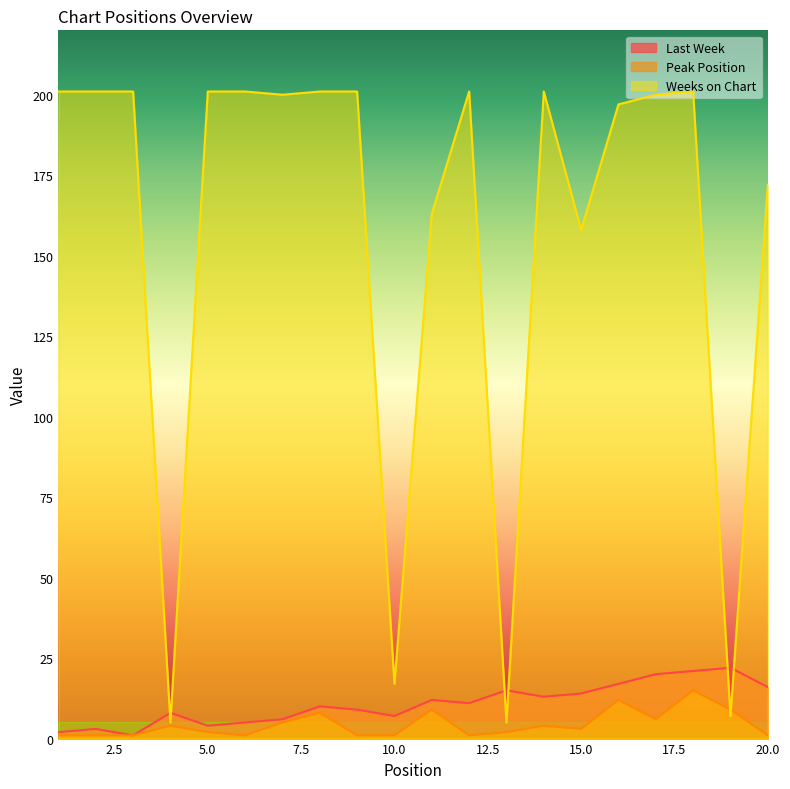

Where is Last Week nearest to the value 11?

12